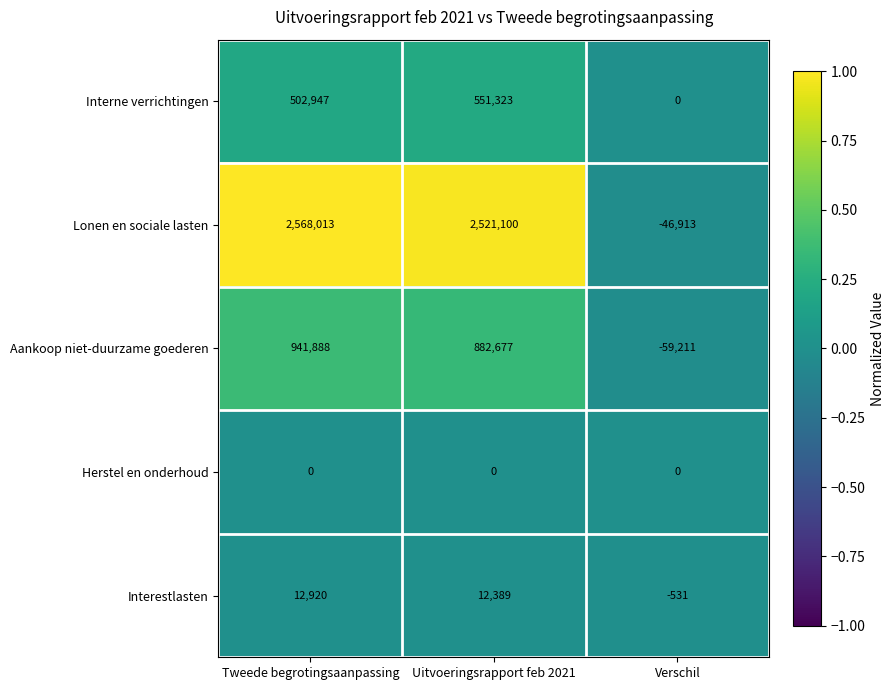

What is the total value across all series at Verschil?

-106655